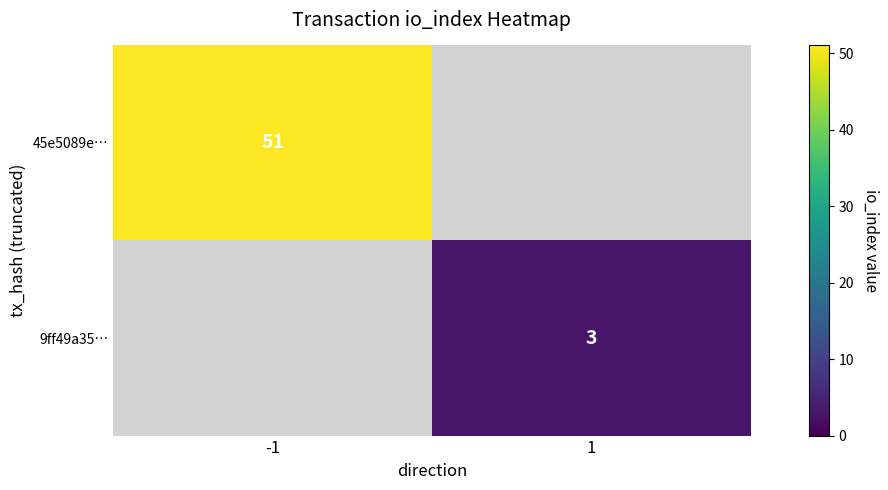

What is the total value across all series at 1?

3